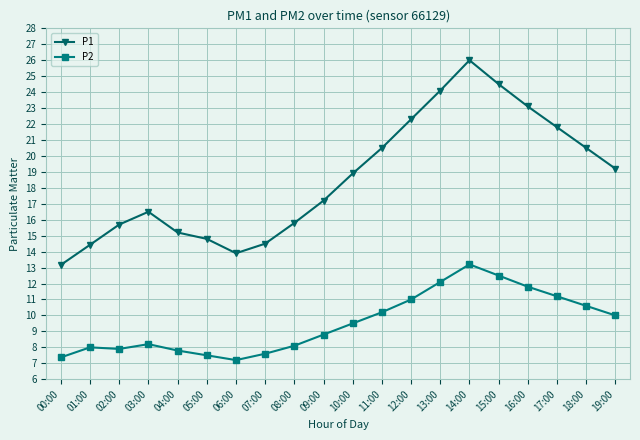

Is it true that P2 equals 8.8 at 09:00?

True